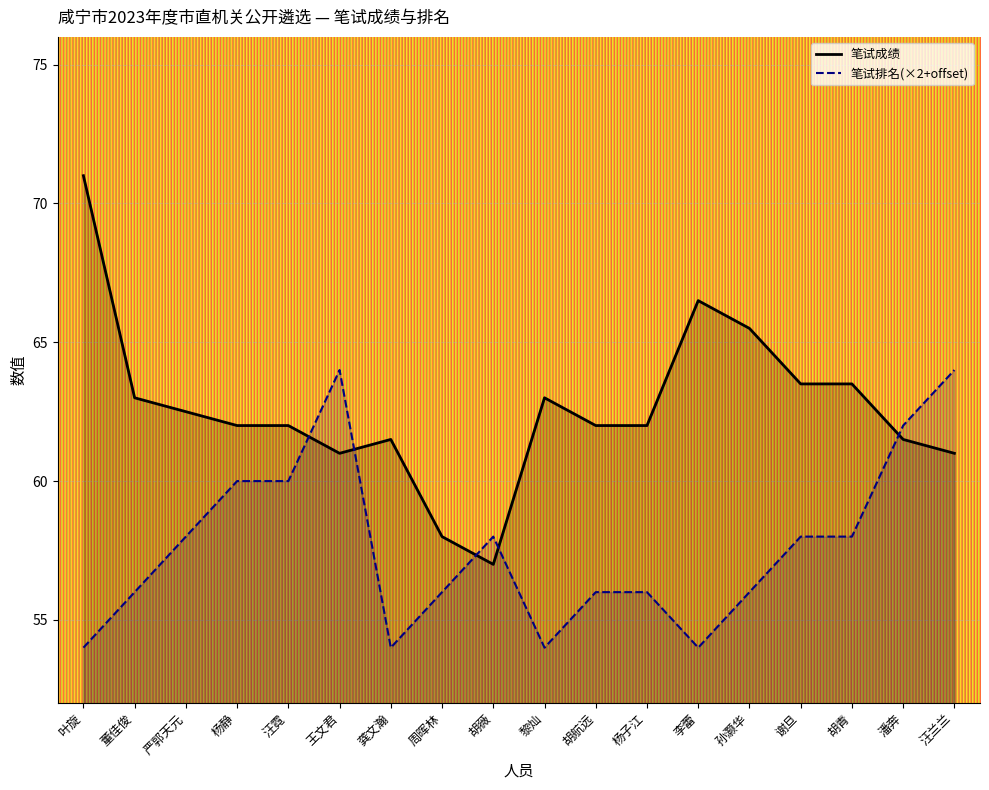

Reading left to right, transcribe all the data shown in this chart.

笔试成绩: 叶旋=71.0	董佳俊=63.0	严郭天元=62.5	杨静=62.0	汪霓=62.0	王文君=61.0	龚文瀚=61.5	周晖林=58.0	胡薇=57.0	黎灿=63.0	胡航远=62.0	杨子江=62.0	李蕾=66.5	孙灏华=65.5	谢旦=63.5	胡青=63.5	潘奔=61.5	汪兰兰=61.0
笔试排名(×2+offset): 叶旋=54.0	董佳俊=56.0	严郭天元=58.0	杨静=60.0	汪霓=60.0	王文君=64.0	龚文瀚=54.0	周晖林=56.0	胡薇=58.0	黎灿=54.0	胡航远=56.0	杨子江=56.0	李蕾=54.0	孙灏华=56.0	谢旦=58.0	胡青=58.0	潘奔=62.0	汪兰兰=64.0